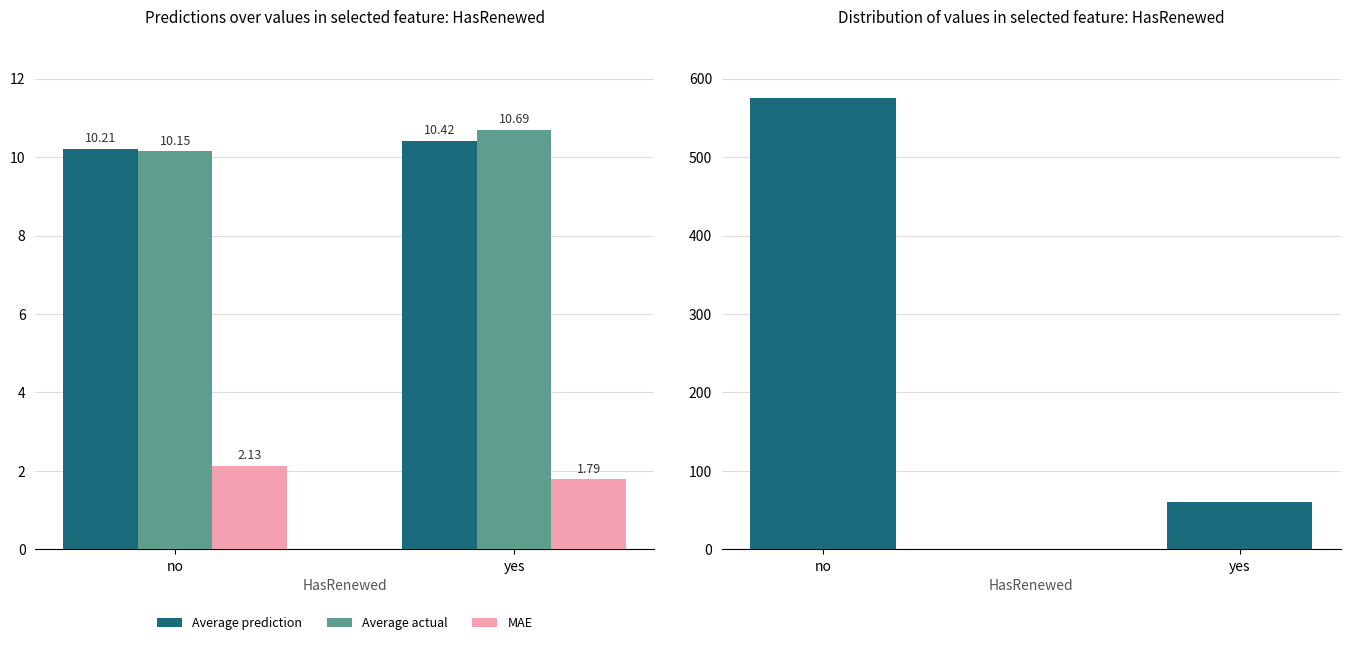

What is the value of the Average prediction bar at the 1st from the left?

10.2